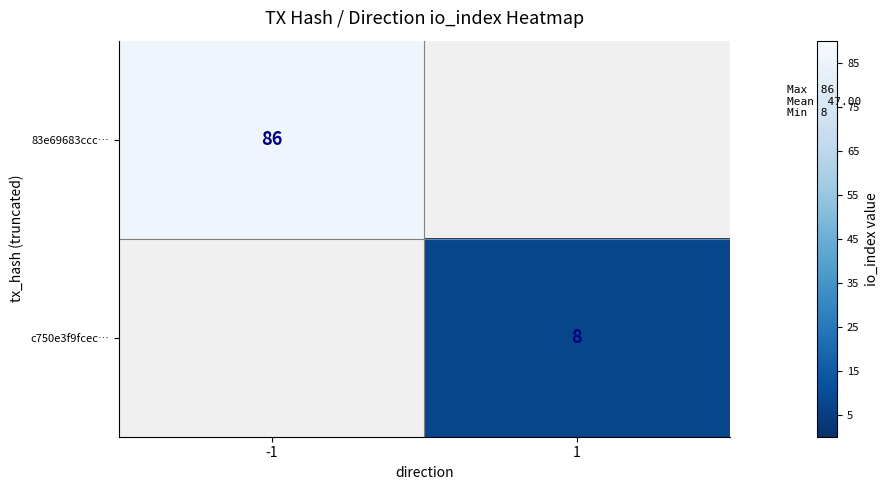

True or false: c750e3f9fcec… has a value of 4 at 1.

False